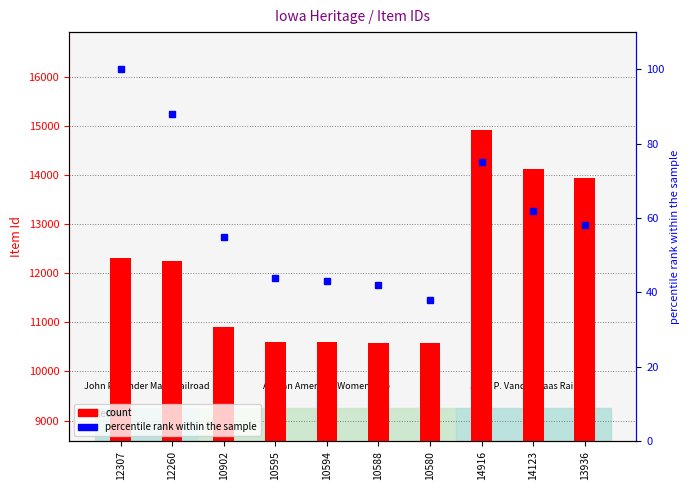

How many distinct data groups are displayed?

2